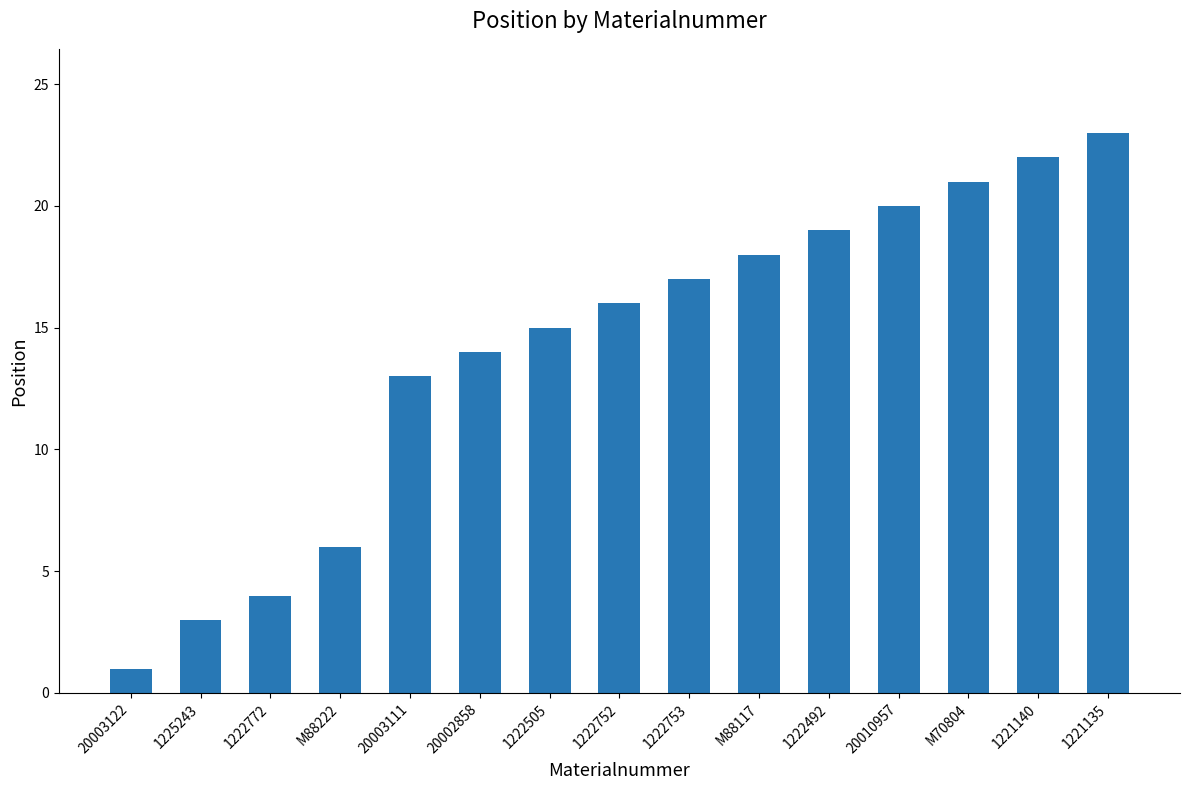

Rank the categories by value from highest to lowest.

1221135, 1221140, M70804, 20010957, 1222492, M88117, 1222753, 1222752, 1222505, 20002858, 20003111, M88222, 1222772, 1225243, 20003122